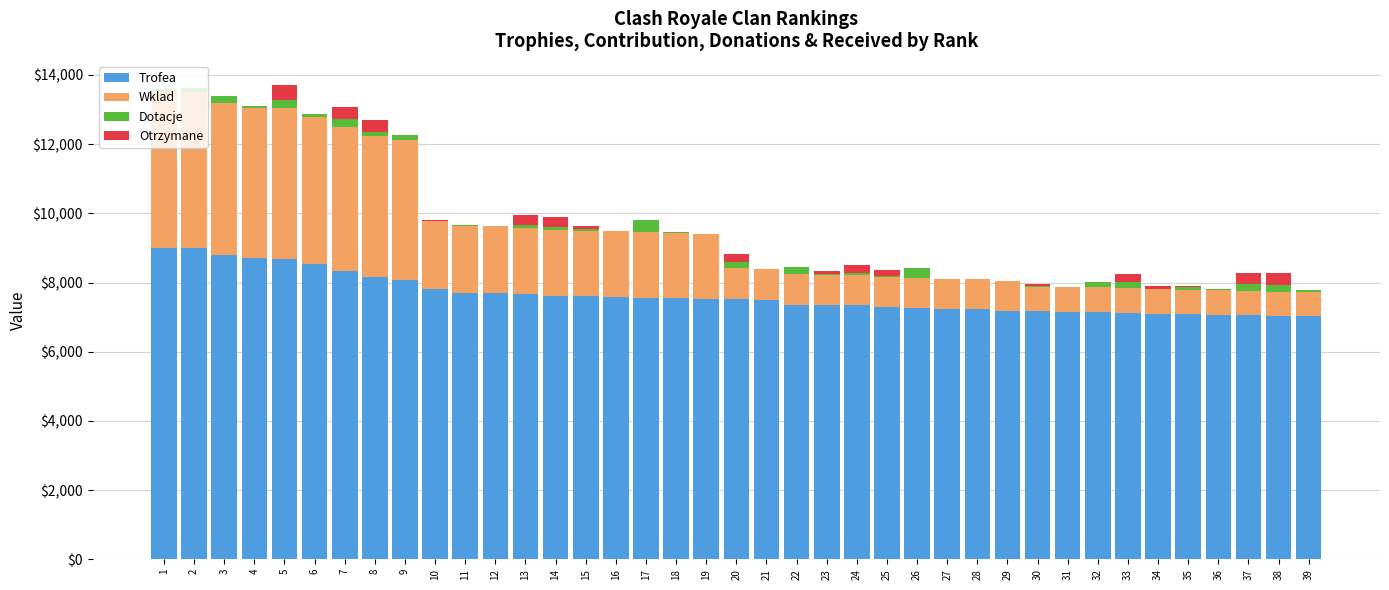

How many distinct data groups are displayed?

4